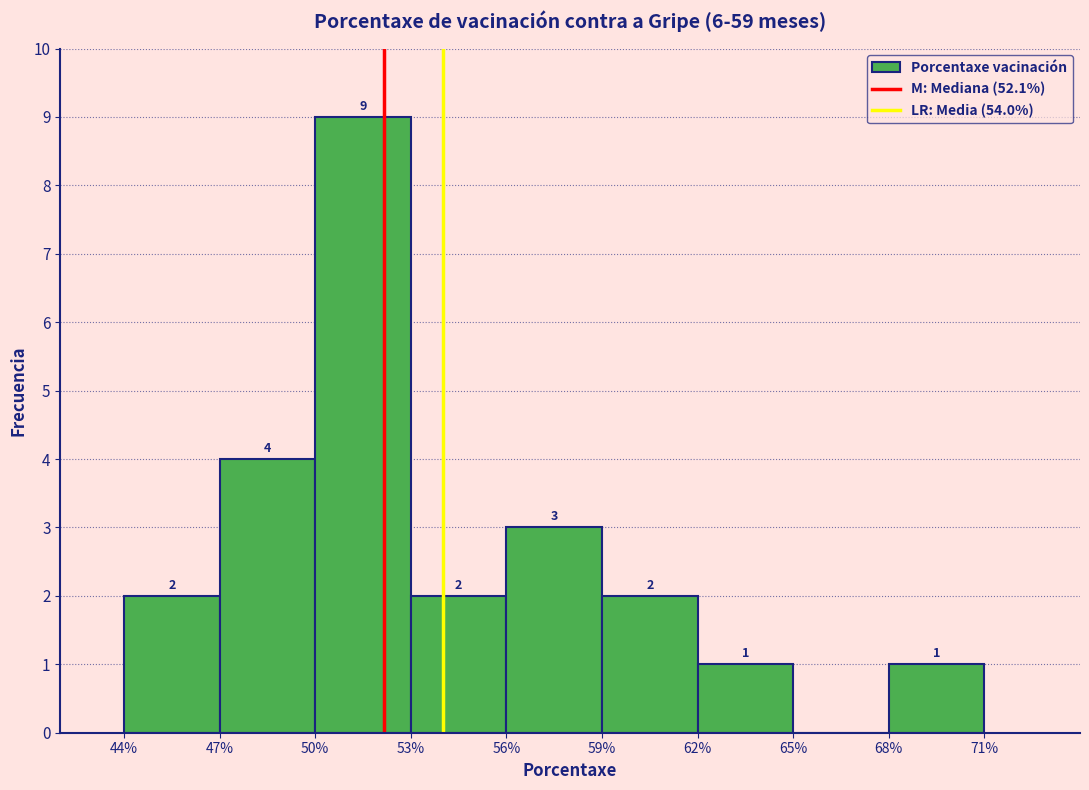

Which range on the x-axis has the tallest bar?

50% to 53%